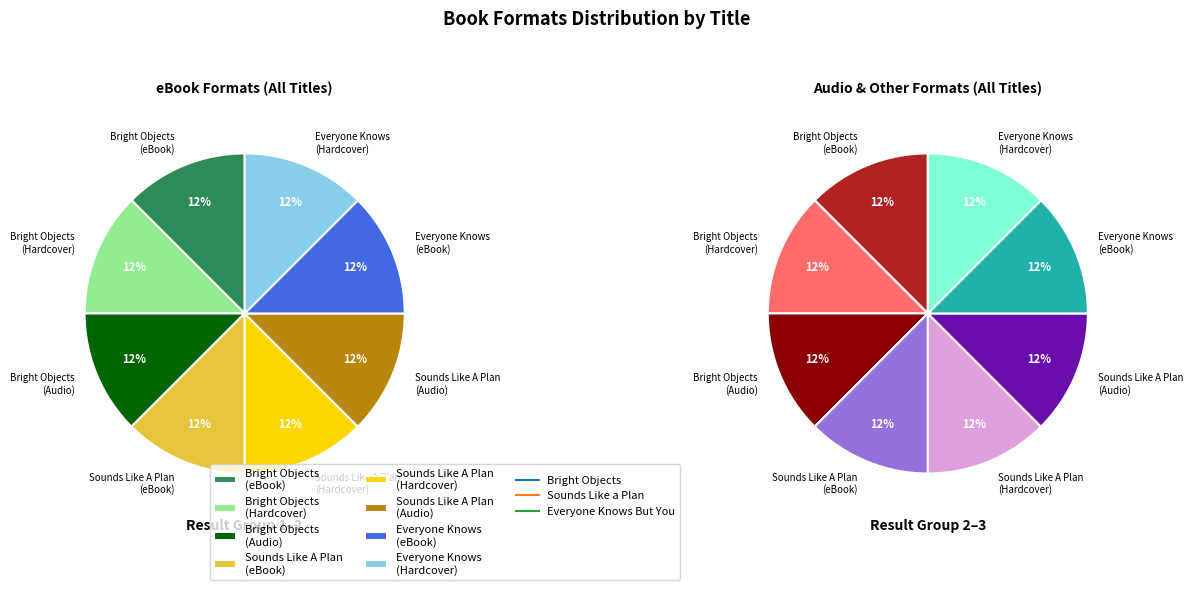

Is it true that Bright Objects is 38% of the pie?

True